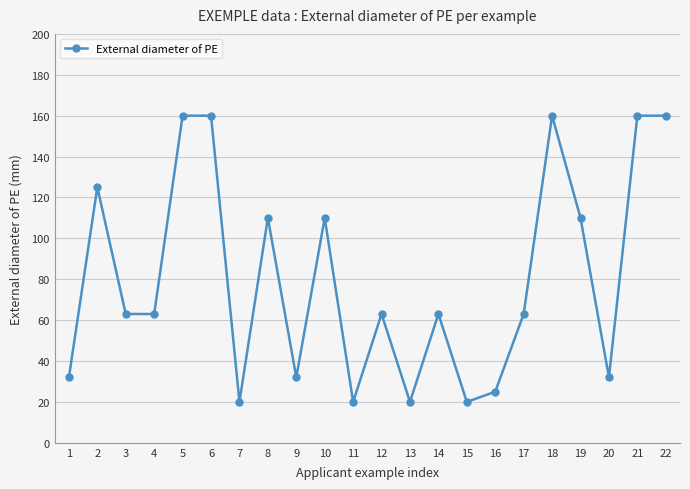

Where does the data first go above 63?

2